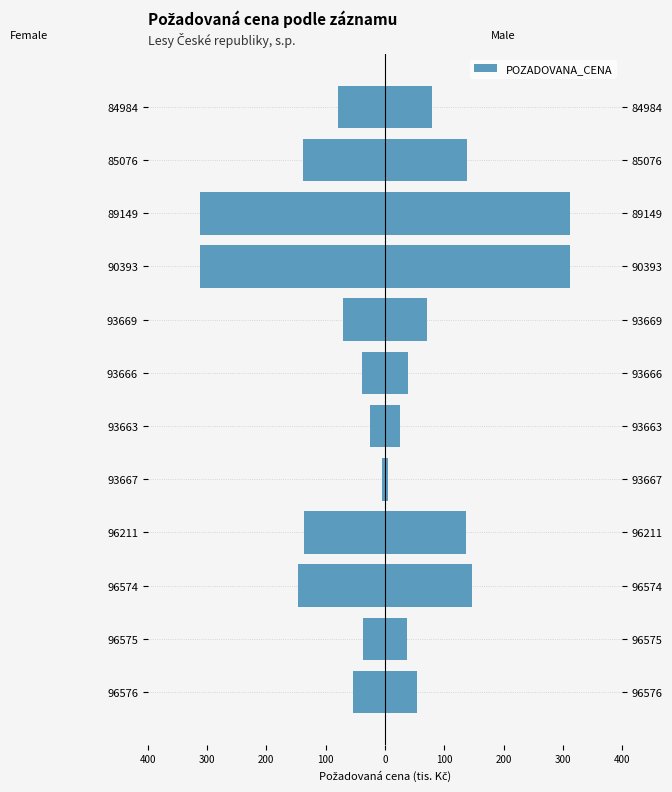

What is the minimum value shown in the chart?

-312.0